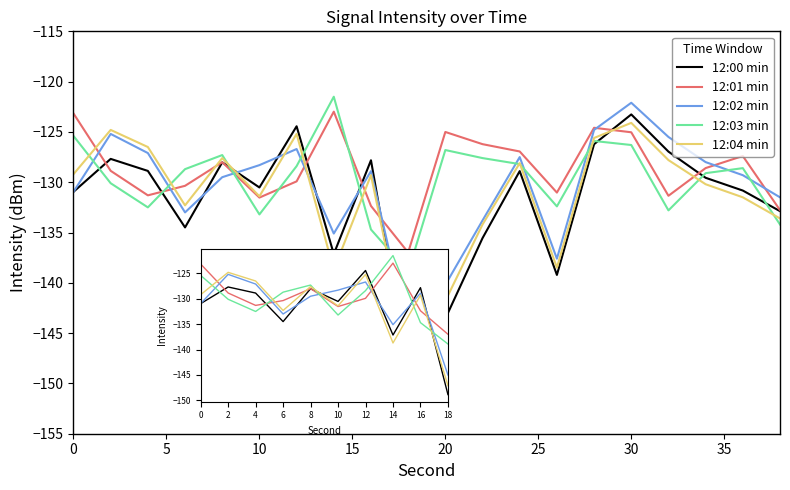

What is the smallest value displayed?

-148.9